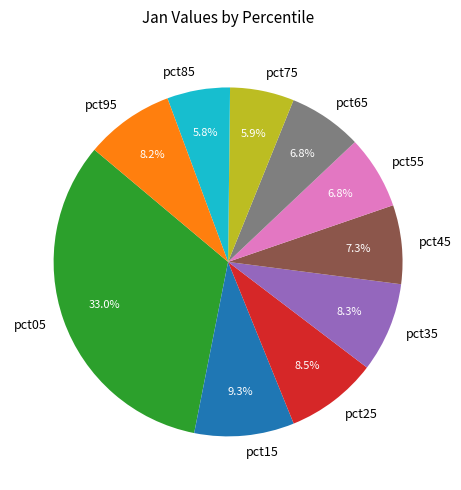

Does any single category account for the majority?

No